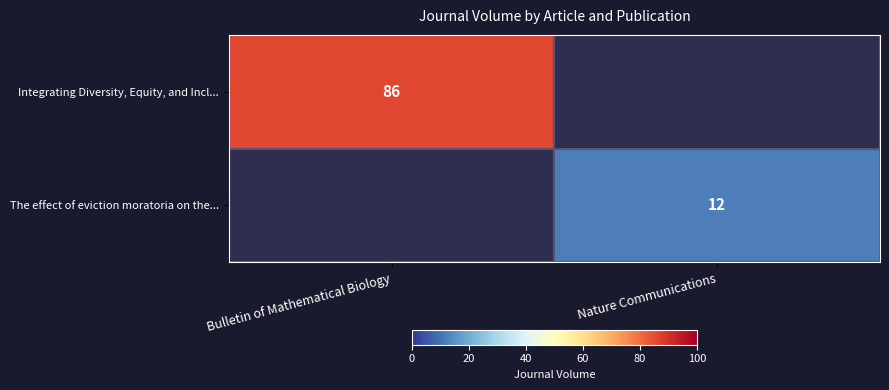

Is the value of The effect of eviction moratoria on the... at Nature Communications greater than the value of Integrating Diversity, Equity, and Incl... at Bulletin of Mathematical Biology?

No